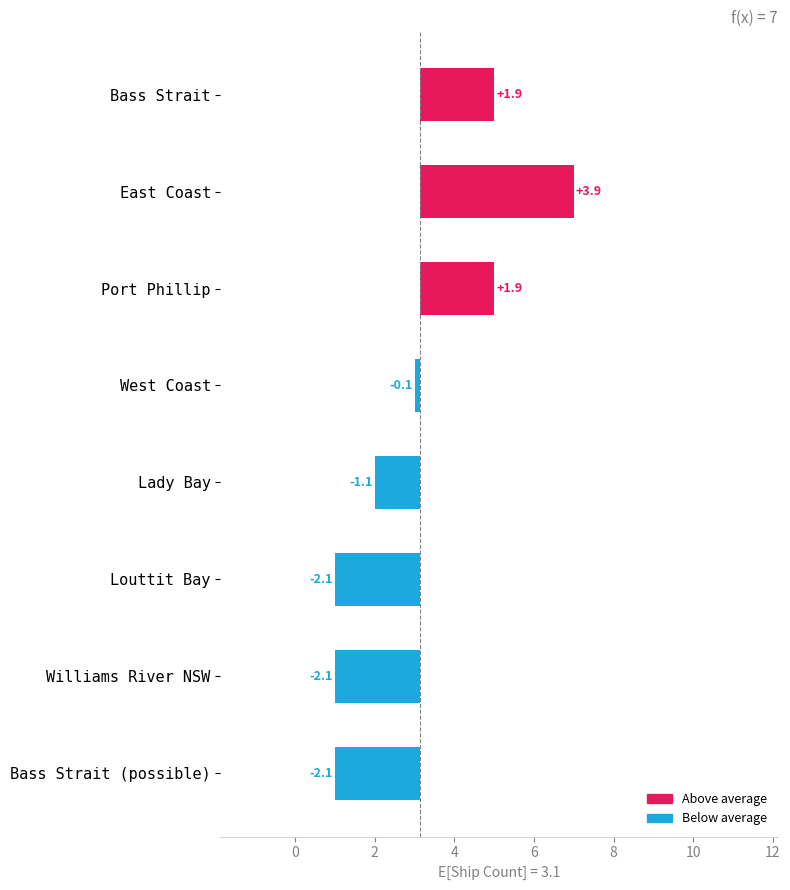

What is the greatest value displayed?

3.9